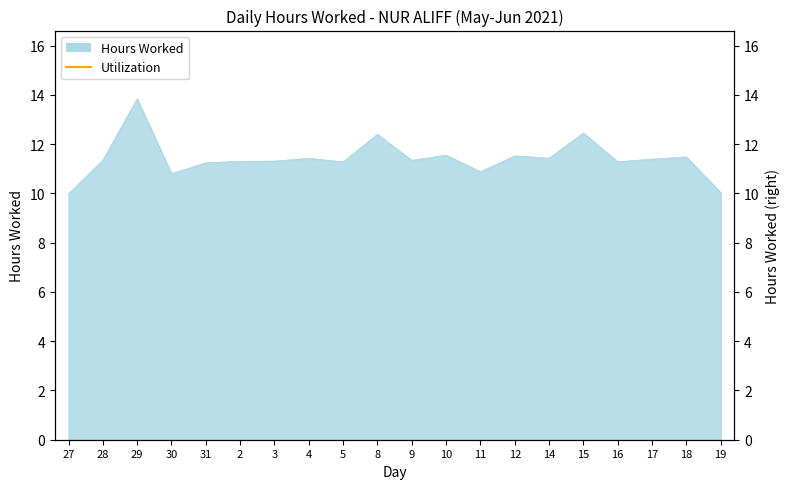

What is the difference between the maximum and minimum values?

3.9